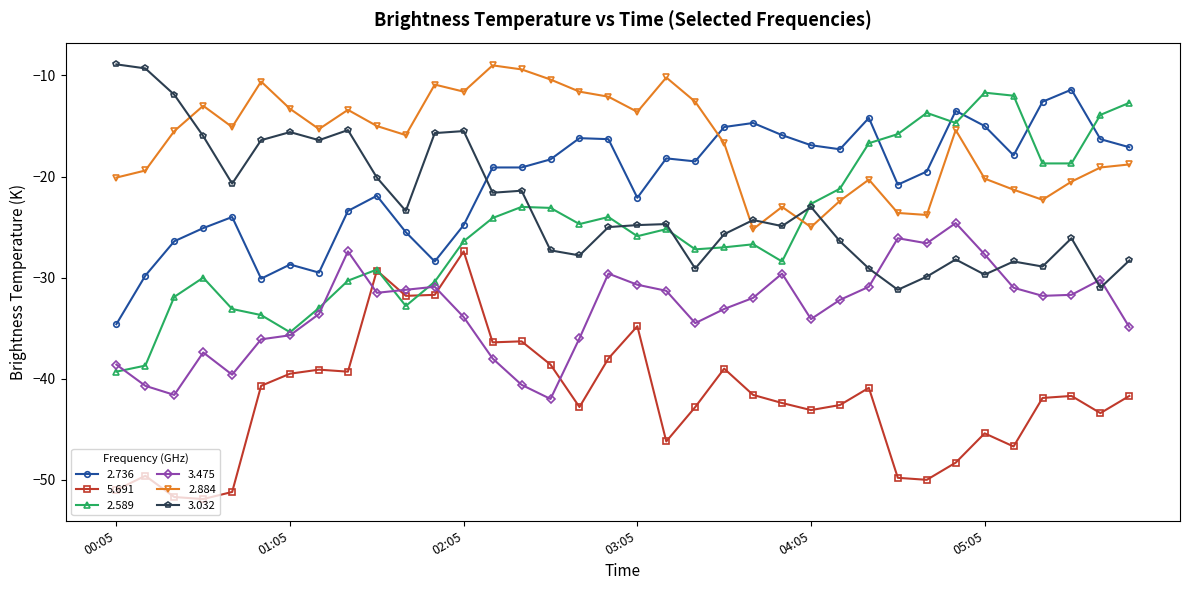

Which series has the largest total across all categories?

2.884